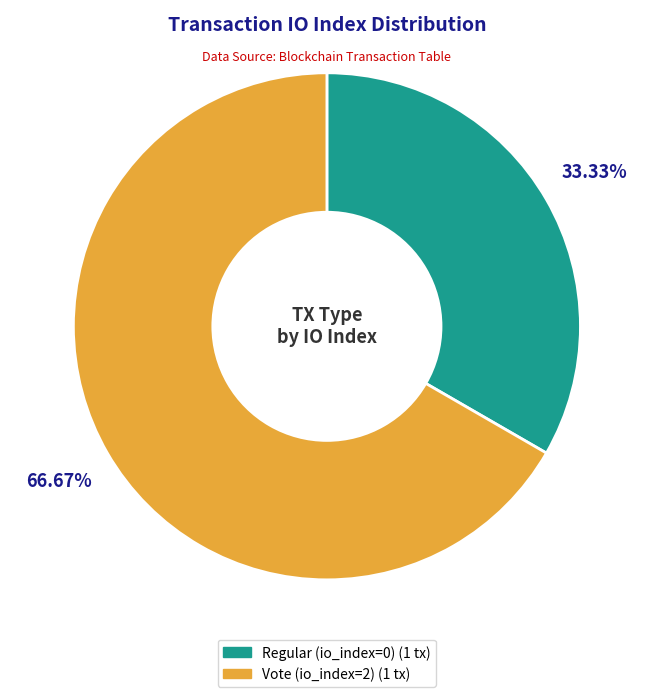

How many segments does this pie chart have?

2